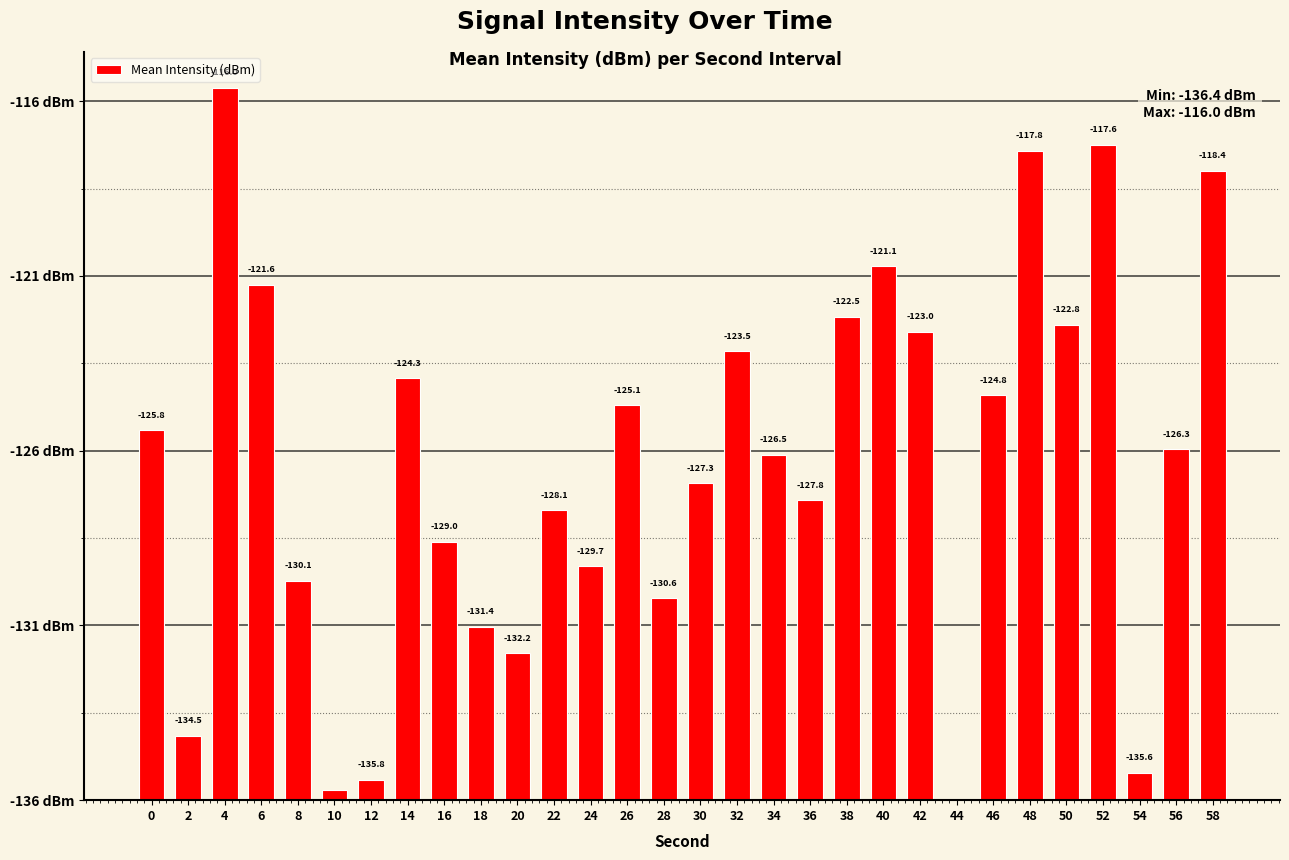

Which category has the highest value across all series?

4